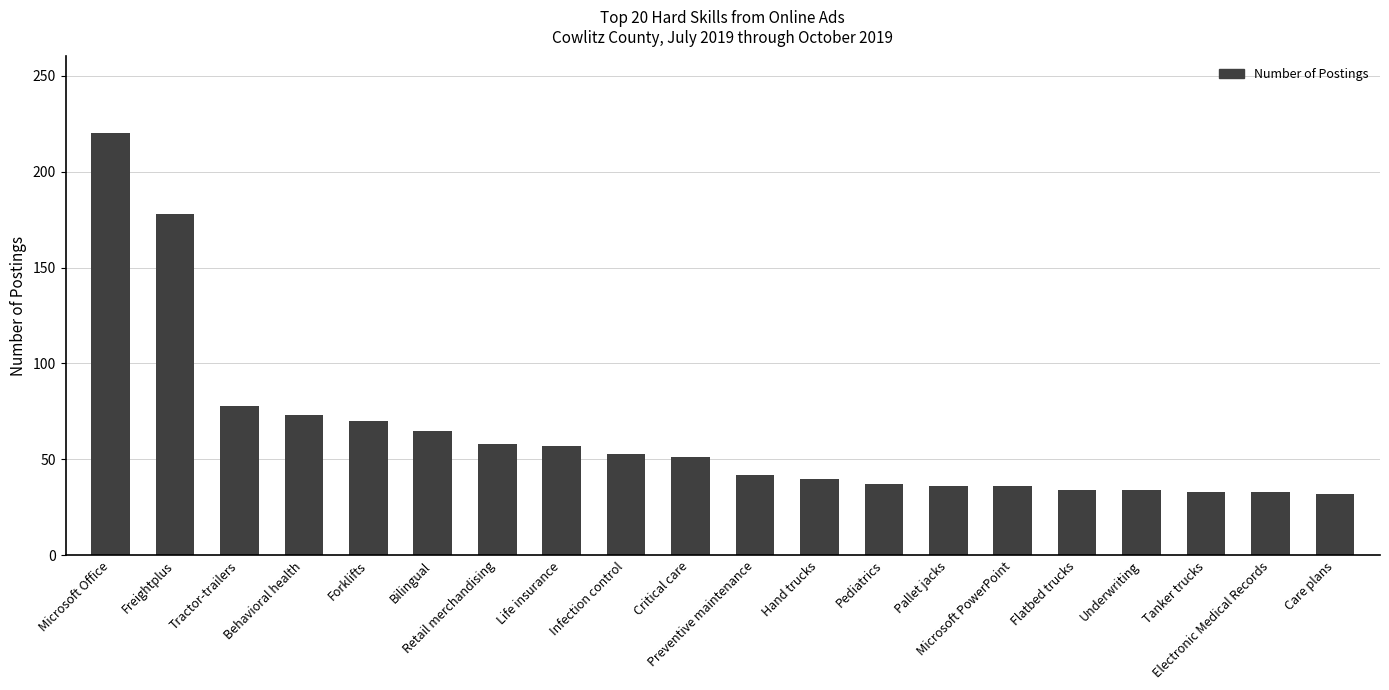

What is the value of the 9th bar from the left?

53